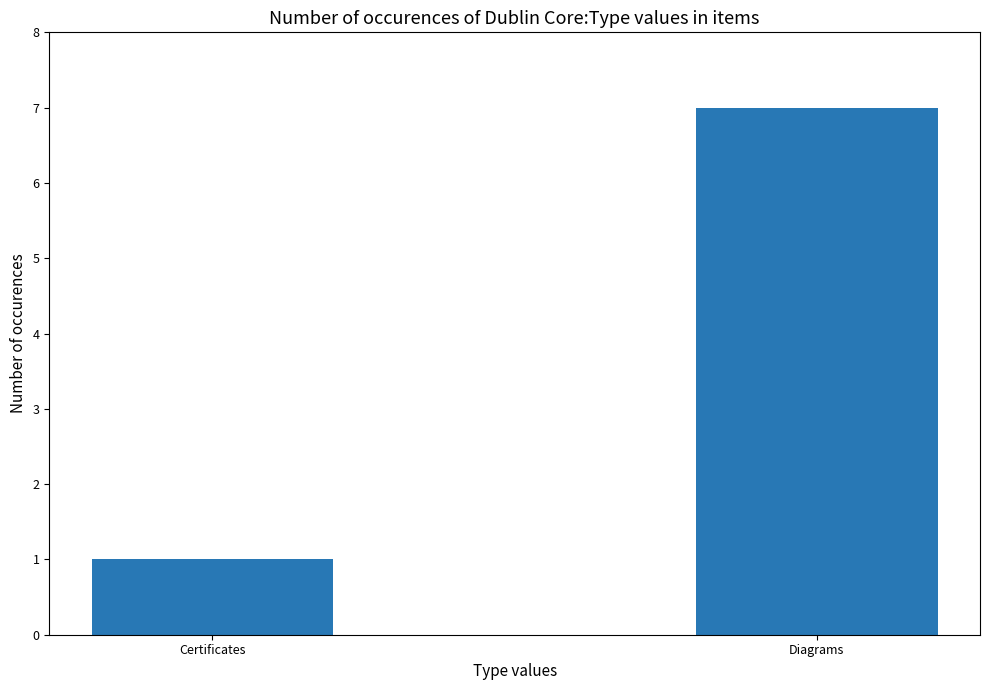

What position from the right is Certificates?

2